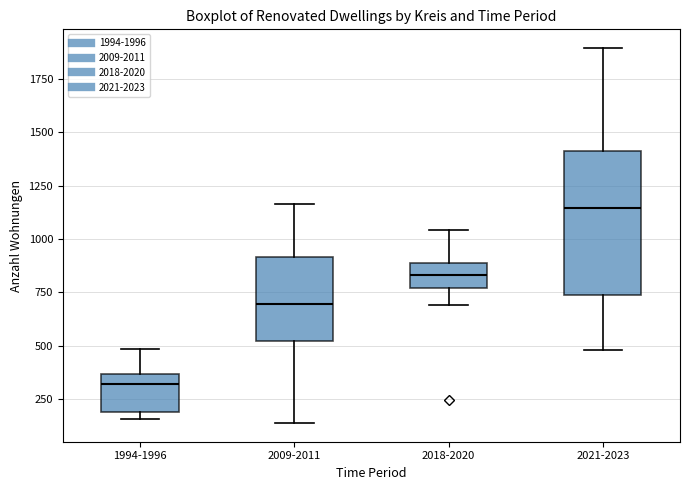

Which box is the tallest, from its lower edge to its upper edge?

2021-2023